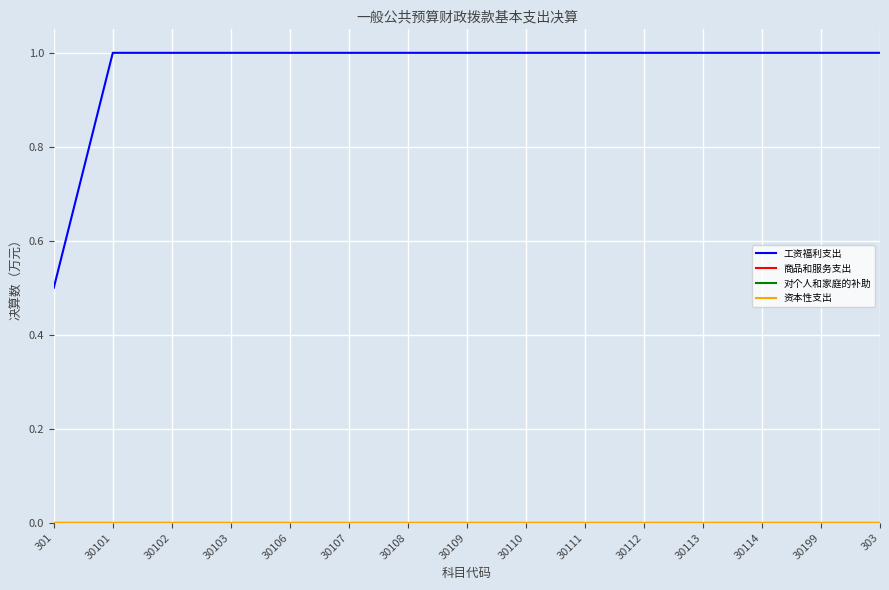

The 工资福利支出 series shows 1.0 at 30106. True or false?

True